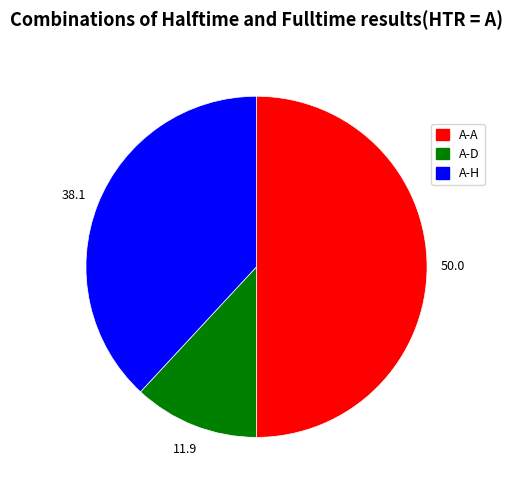

Approximately how many times larger is the value at A-H compared to A-A?

0.8